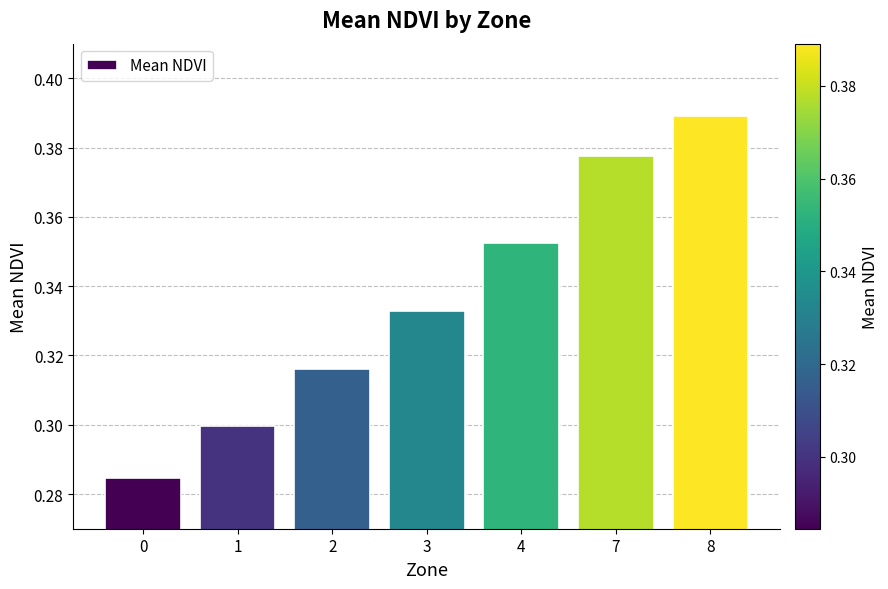

List the labels in order of value, largest first.

8, 7, 4, 3, 2, 1, 0